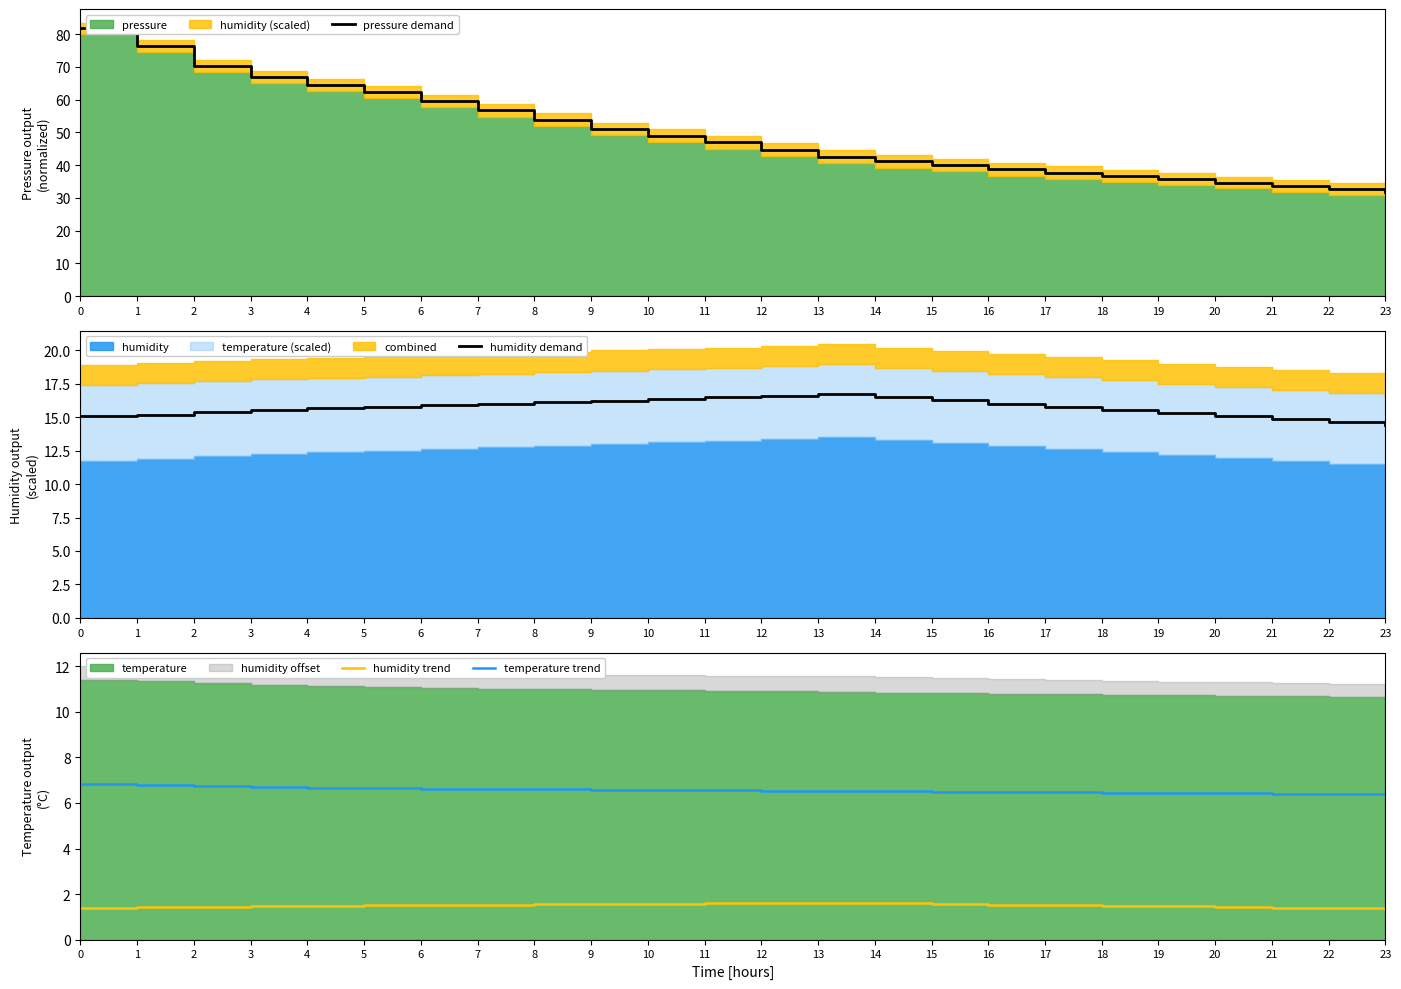

Count the number of categories in the chart.

24